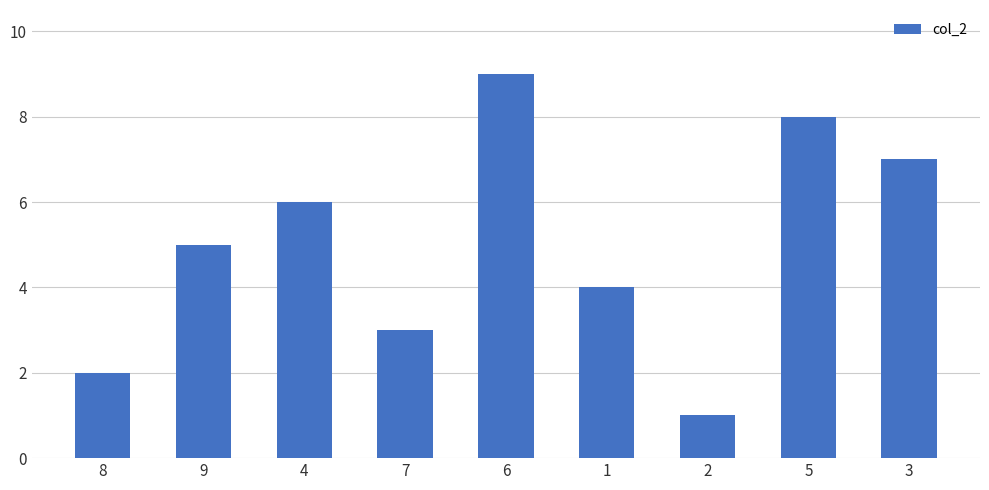

True or false: the data shows 3 at 9.

False